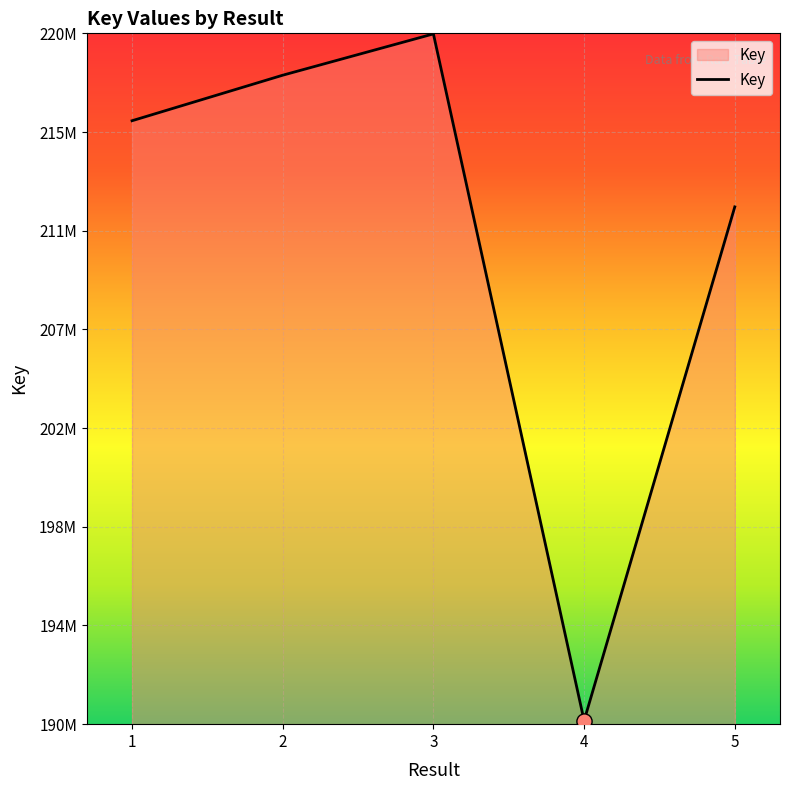

Which has a higher value, 5 or 2?

2